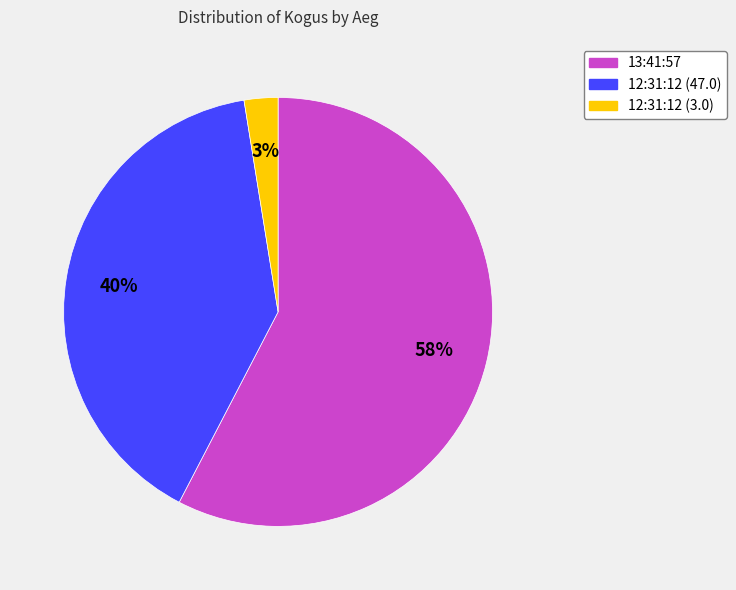

Is it true that 12:31:12 (3.0) is 3% of the pie?

True